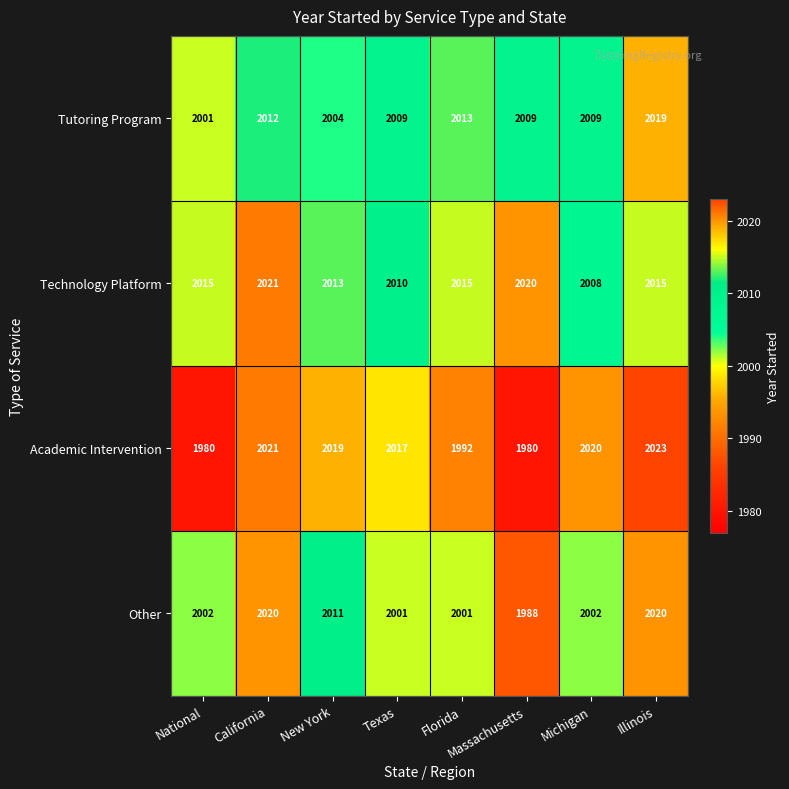

At how many categories does at least one series exceed 1981?

8